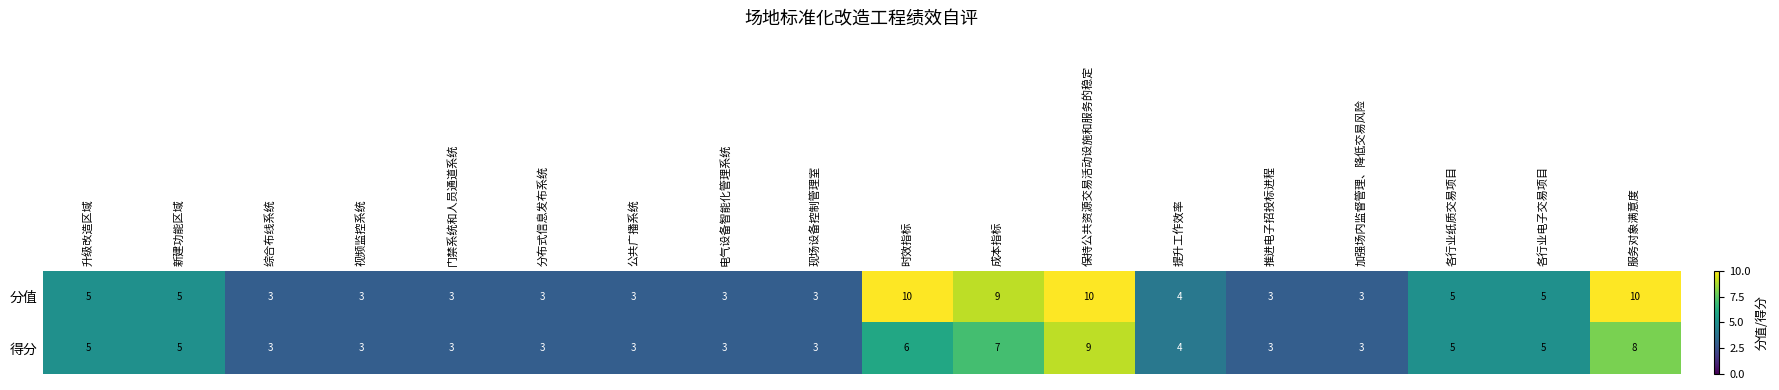

What is the difference between the maximum and minimum values in the 得分 series?

6